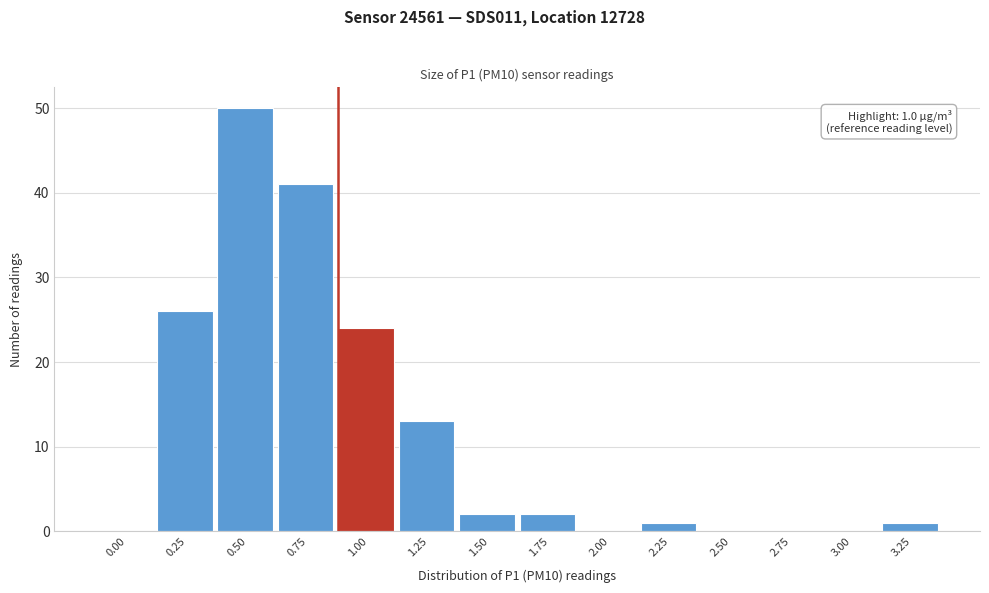

Reading left to right, list all the values displayed in this chart.

0.00=0	0.25=26	0.50=50	0.75=41	1.00=24	1.25=13	1.50=2	1.75=2	2.00=0	2.25=1	2.50=0	2.75=0	3.00=0	3.25=1